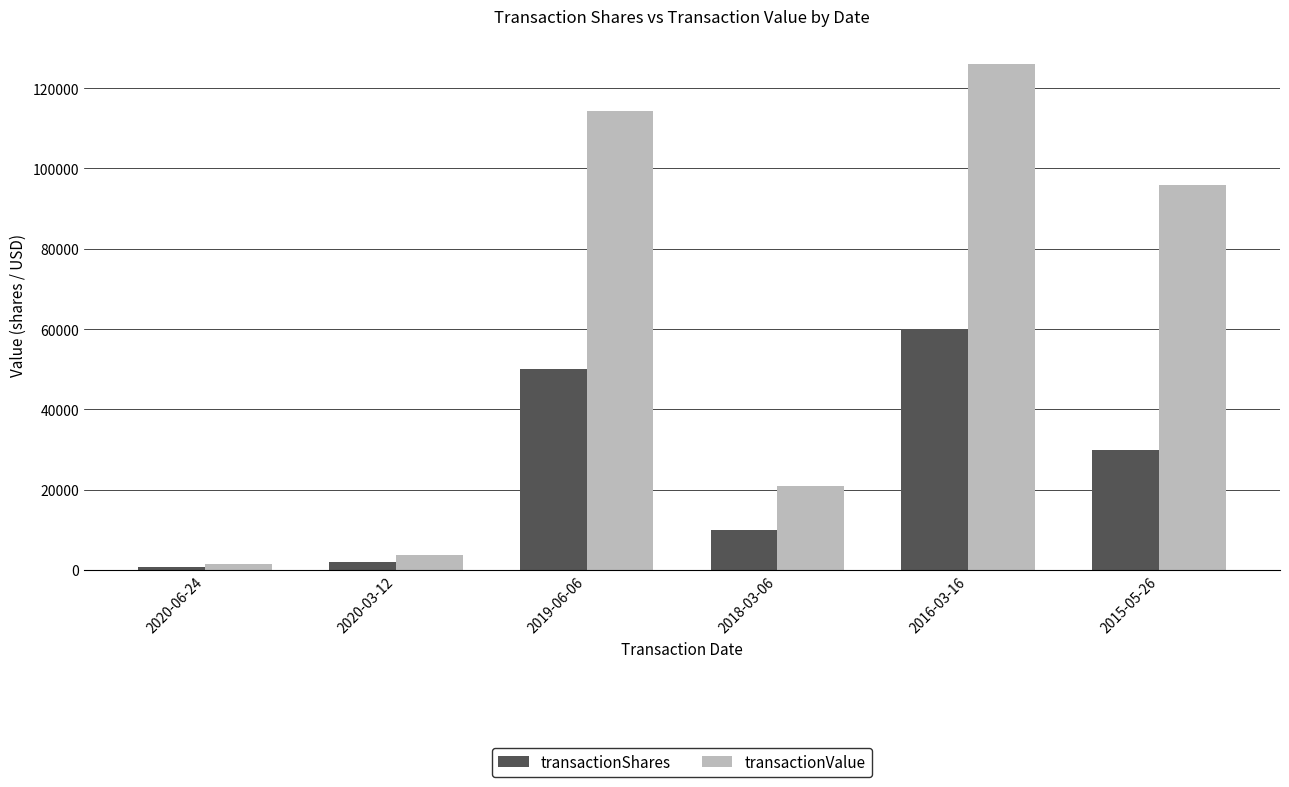

Where is transactionValue nearest to the value 63744?

2015-05-26